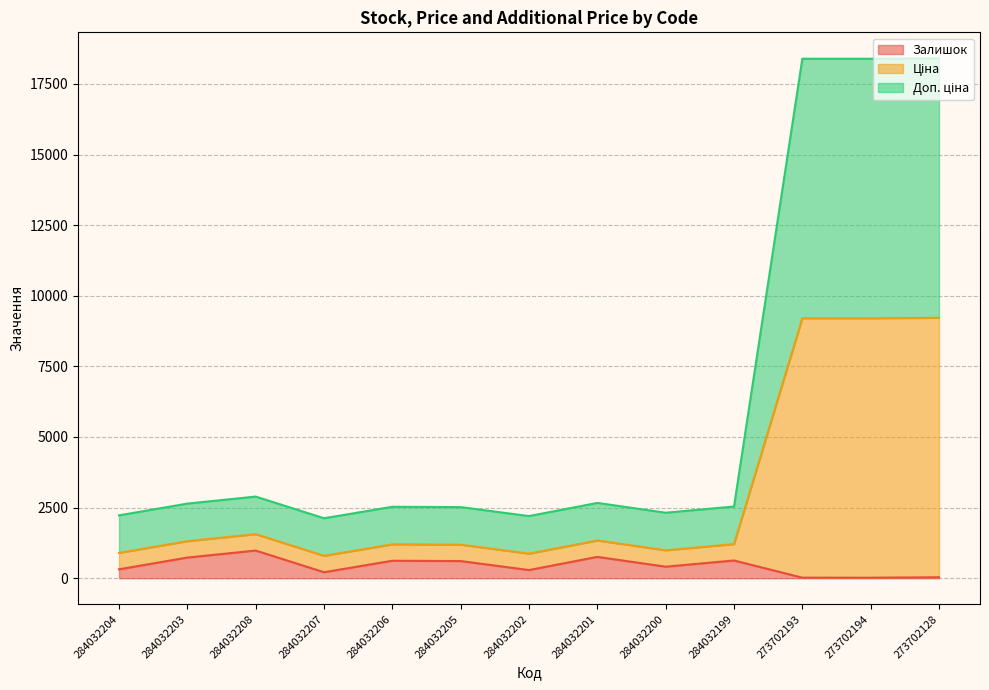

At which category does Залишок reach its first local peak?

284032208